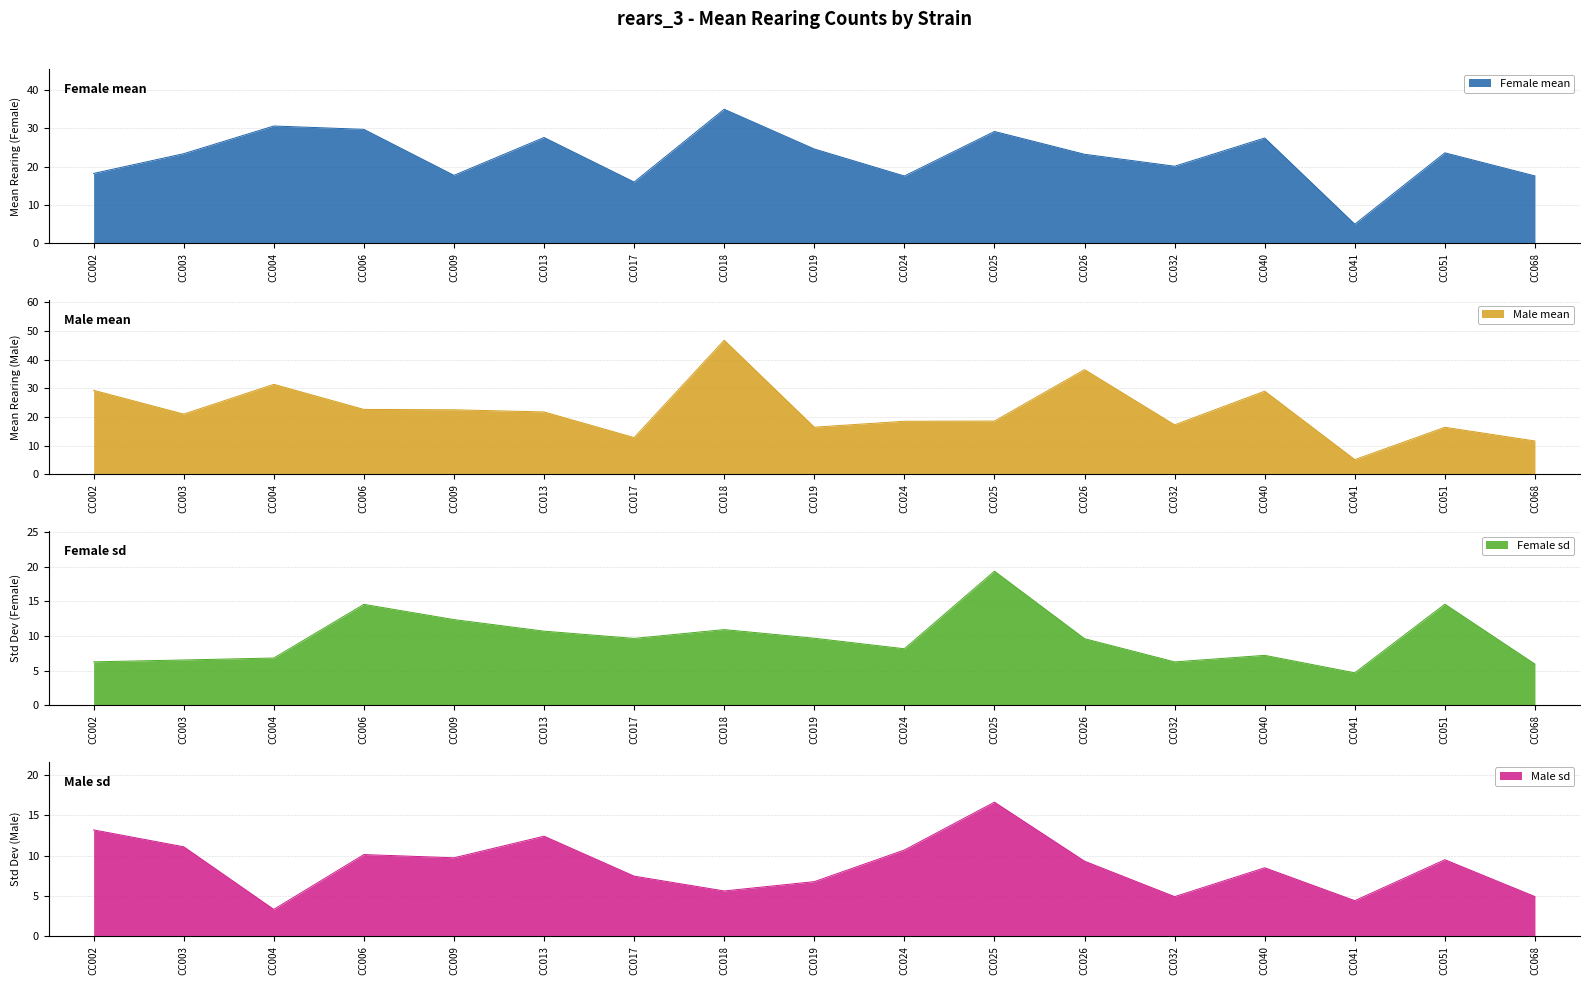

Where does the Male mean series first go above 21?

CC002